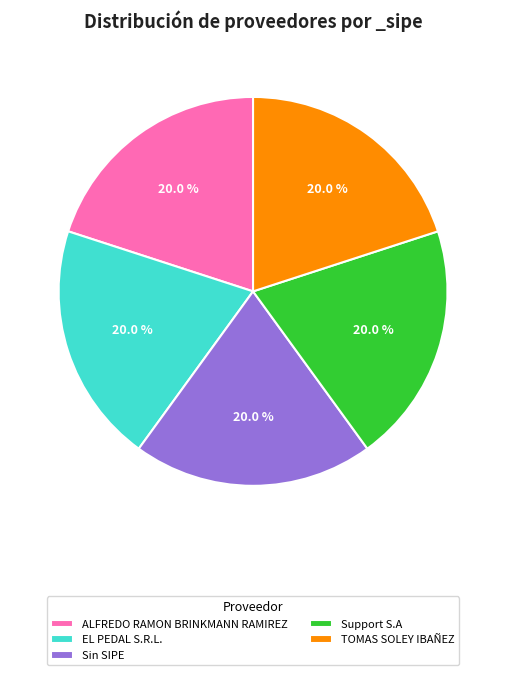

What portion of the pie excludes Sin SIPE?

80.0%